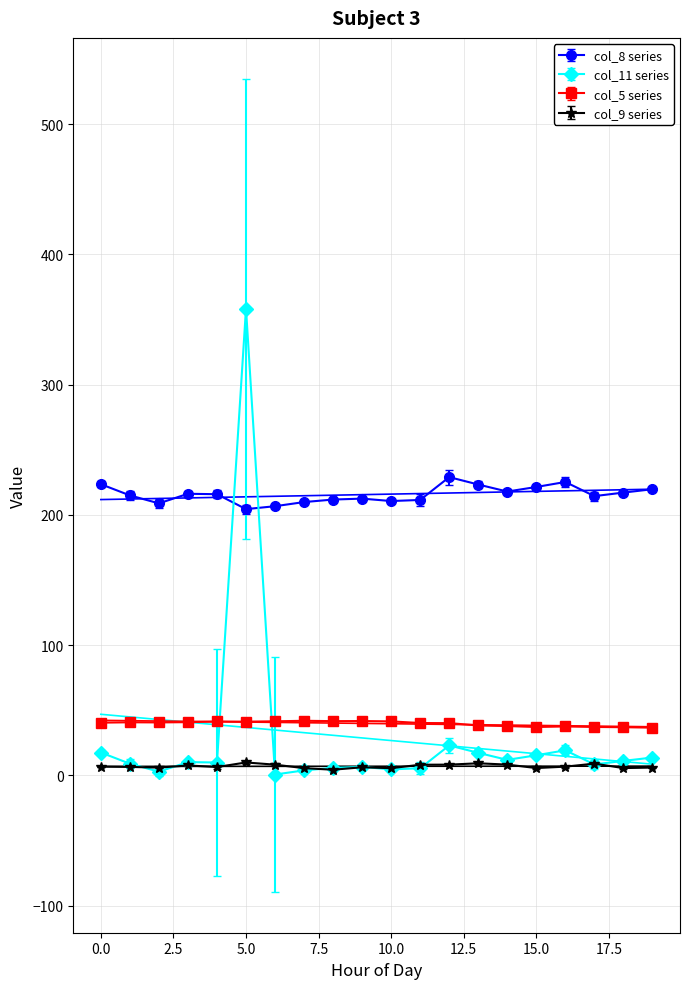

True or false: col_8 series has more than 0 points higher than both neighbors.

True